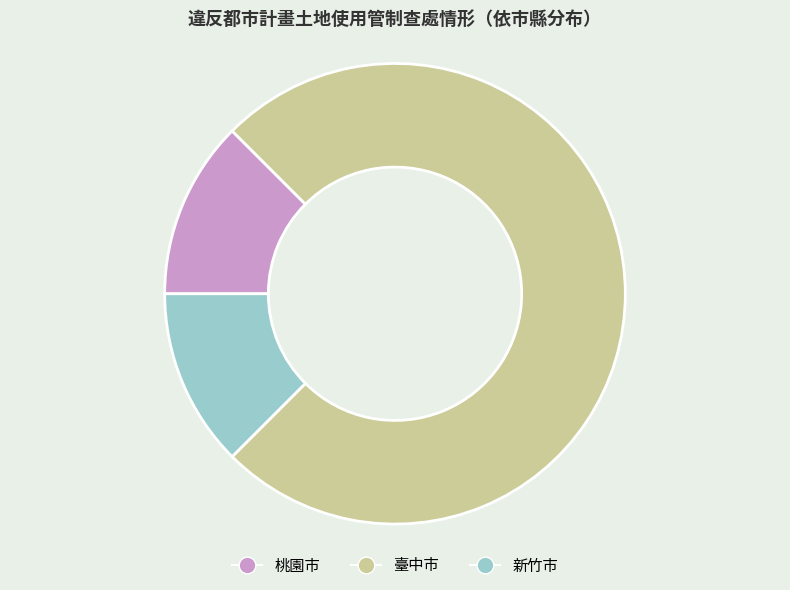

How many segments does this pie chart have?

3